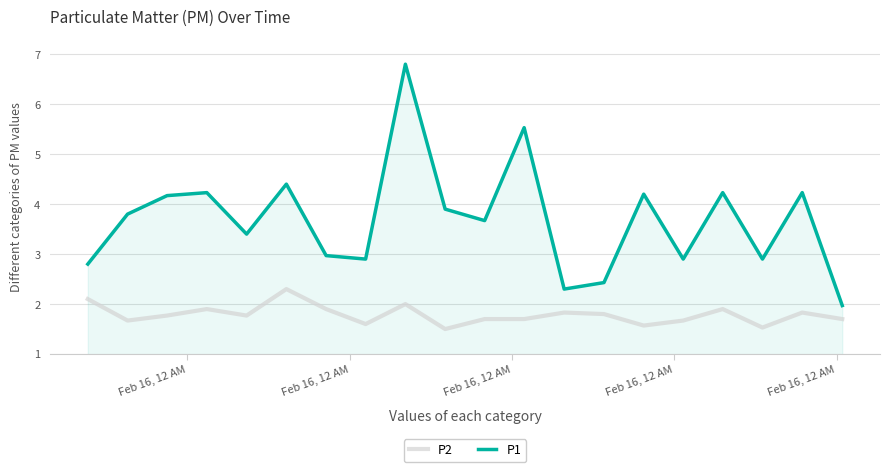

What is the lowest value of the P2 series?

1.5